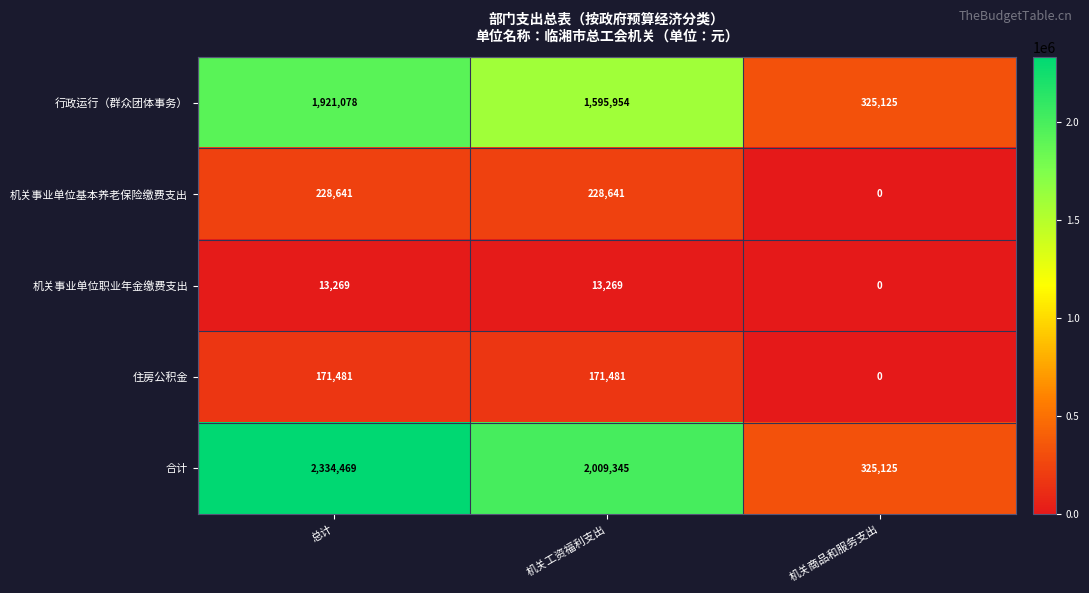

True or false: 合计 has a value of 3216193 at 机关工资福利支出.

False